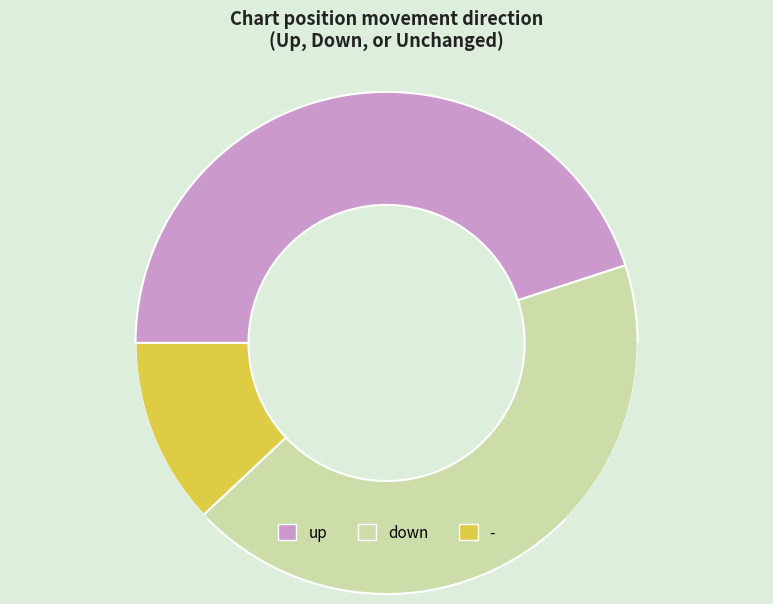

To the nearest percent, what portion does down represent?

43%